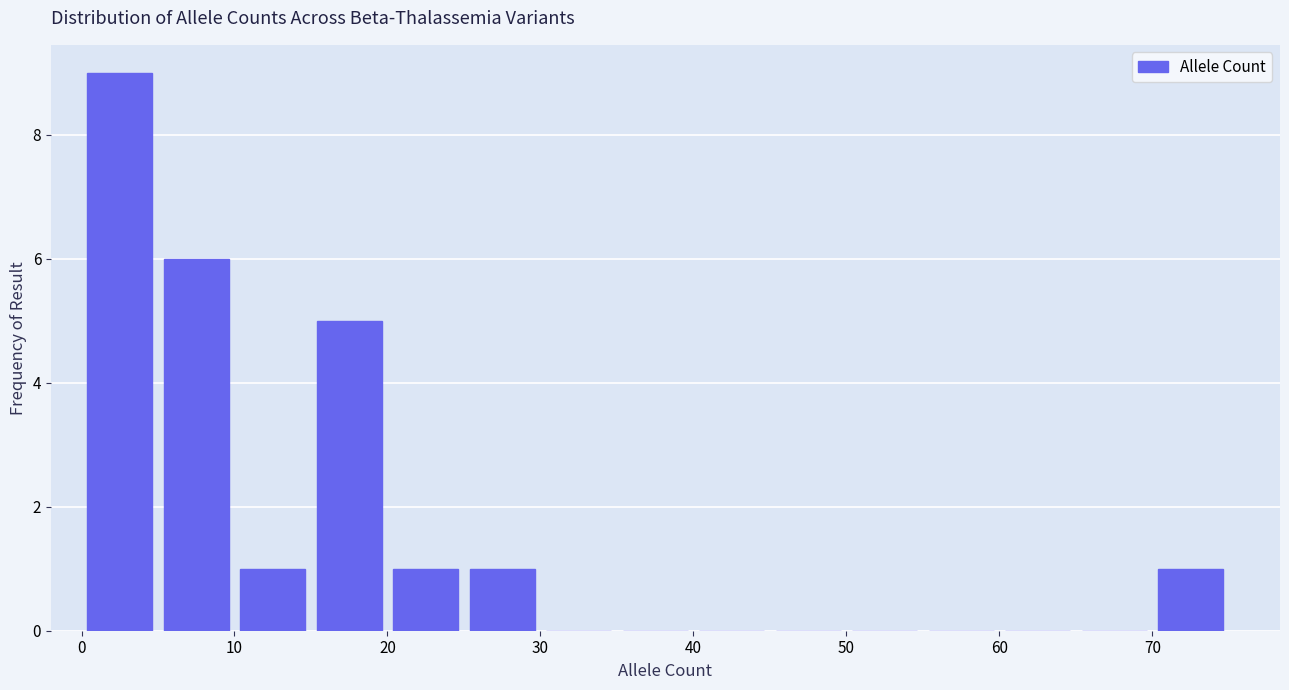

How tall is the bar that spans 15 to 20 on the x-axis? The values are not printed on the chart, so give them approximately, as read against the axis.

5